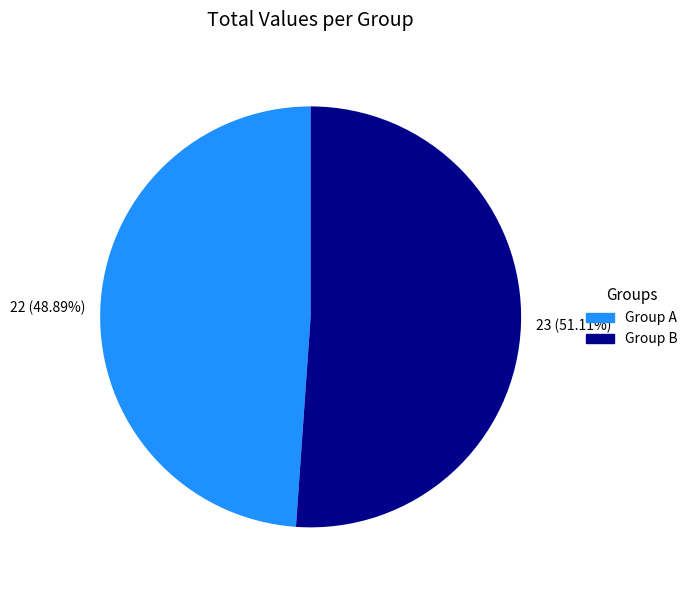

Which slice is the smallest?

Group A